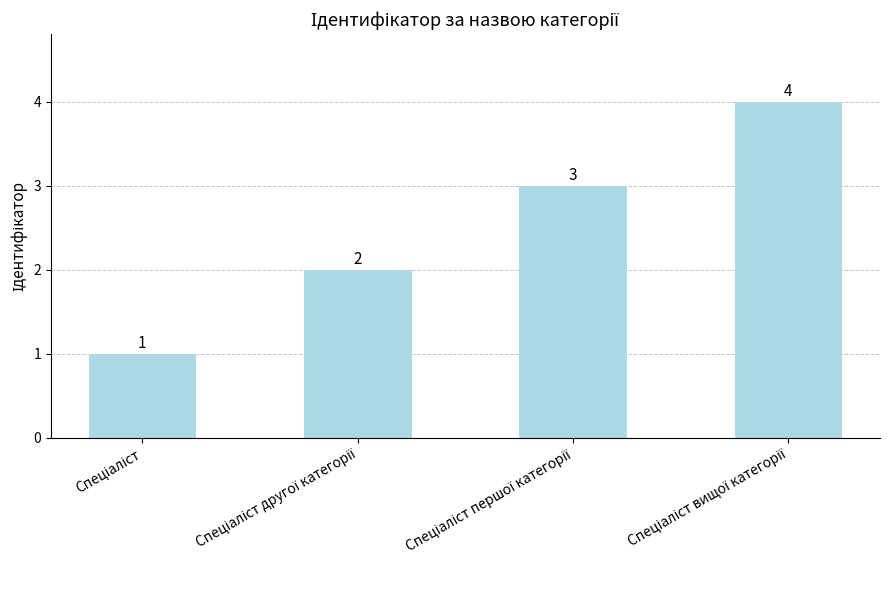

What is the greatest value displayed?

4